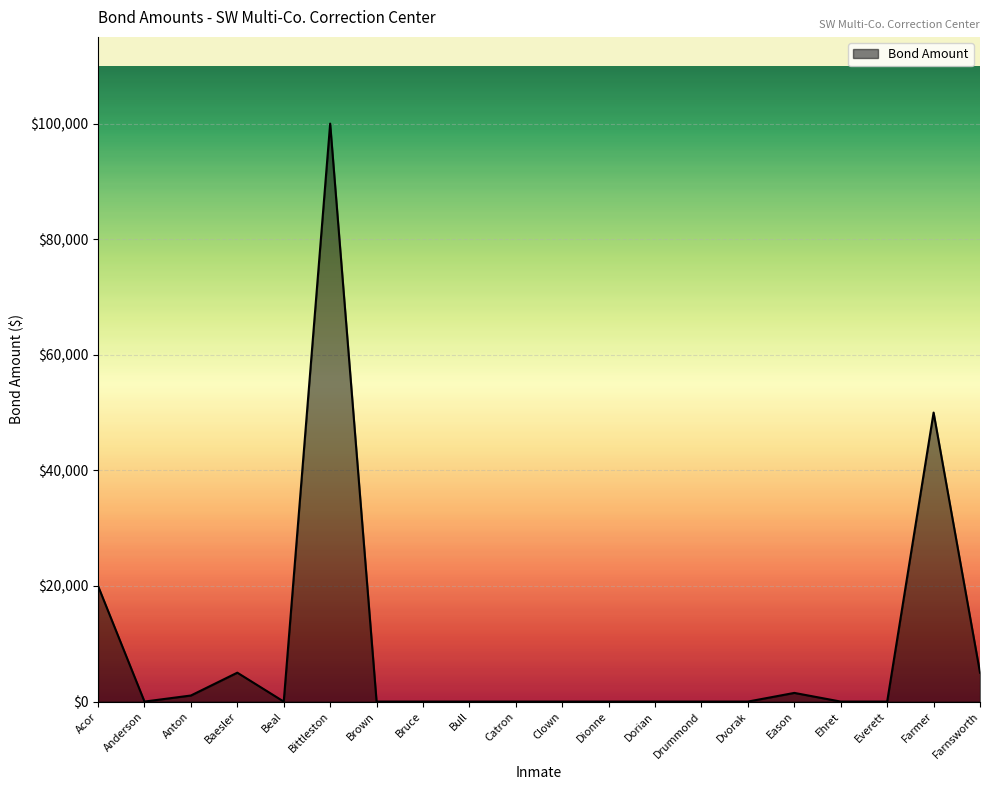

True or false: there are more than 0 points higher than both neighbors.

True